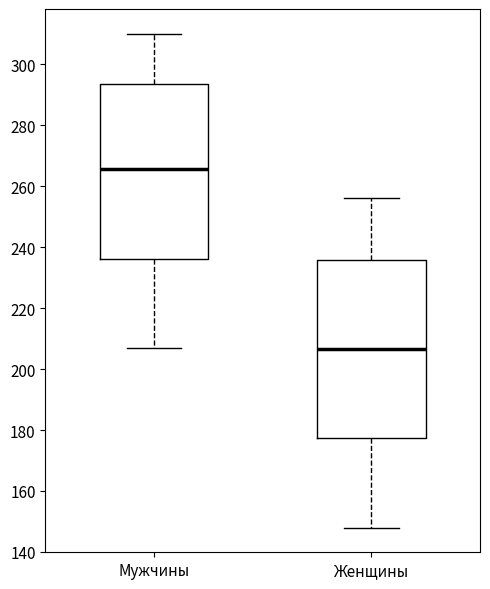

Where does the median line of the box for Женщины sit on the y-axis? The values are not printed on the chart, so give them approximately, as read against the axis.

206